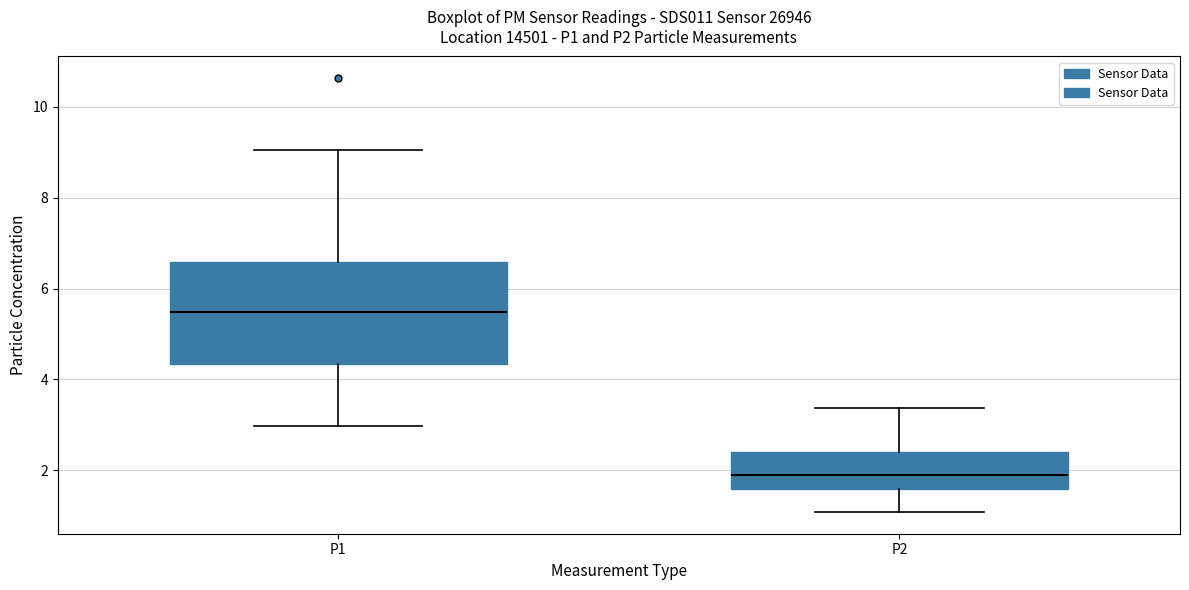

Comparing the boxes themselves (not the whiskers), which one is the tallest?

P1